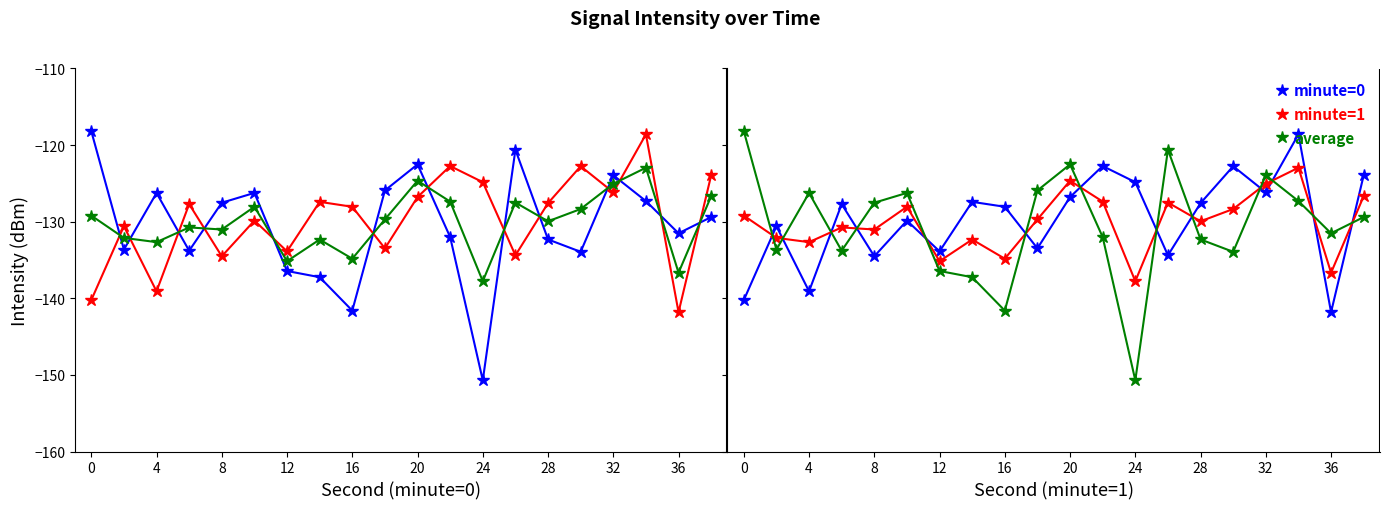

How many interior local valleys does the average series have?

6